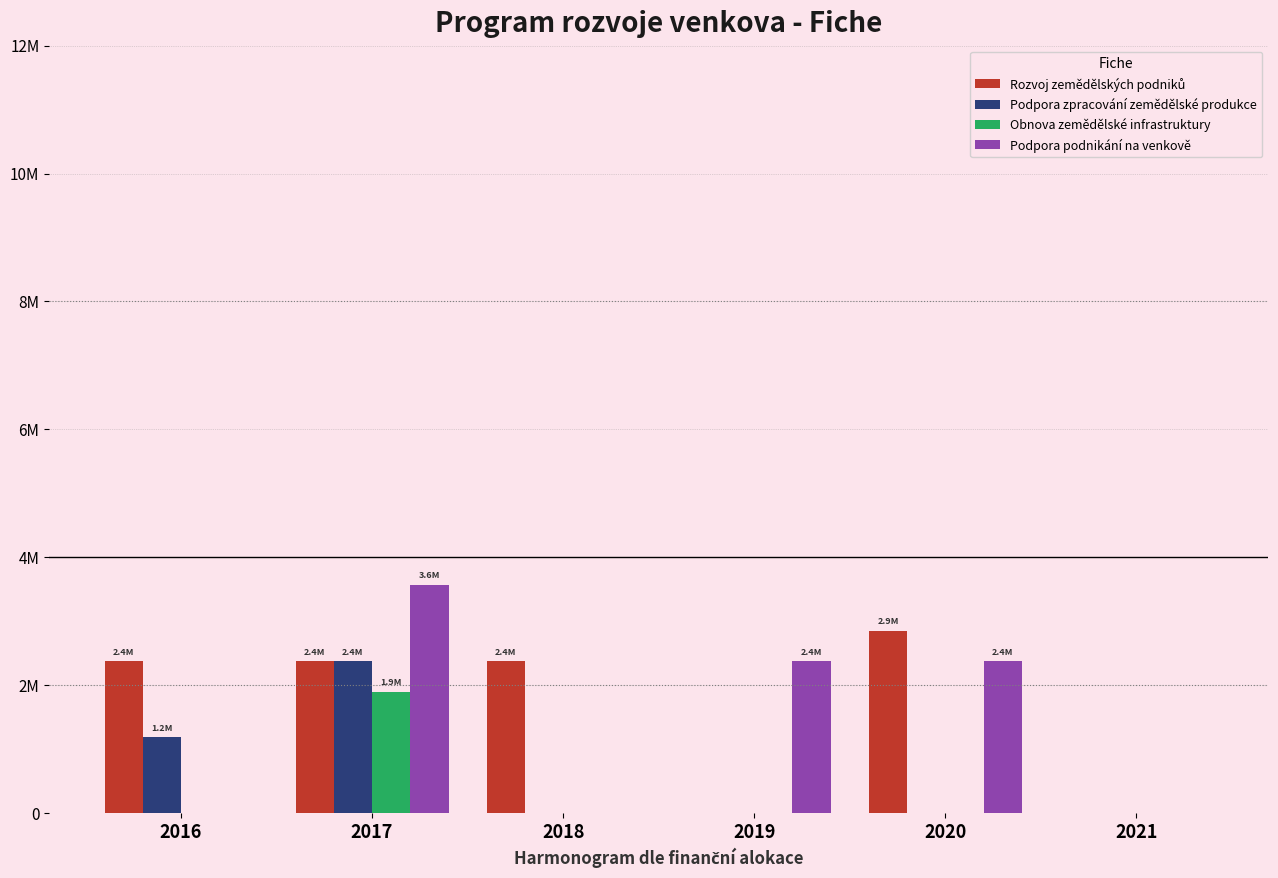

Rank the series at 2018 from lowest to highest value.

Podpora zpracování zemědělské produkce, Obnova zemědělské infrastruktury, Podpora podnikání na venkově, Rozvoj zemědělských podniků